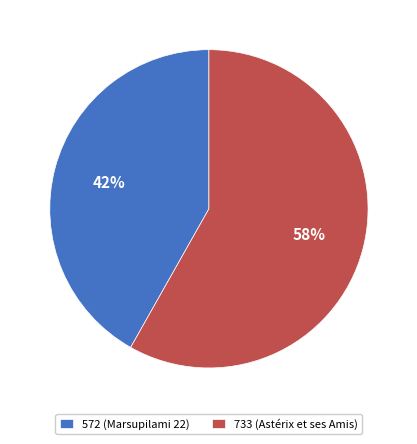

The 733 (Astérix et ses Amis) slice represents 51% of the pie. True or false?

False